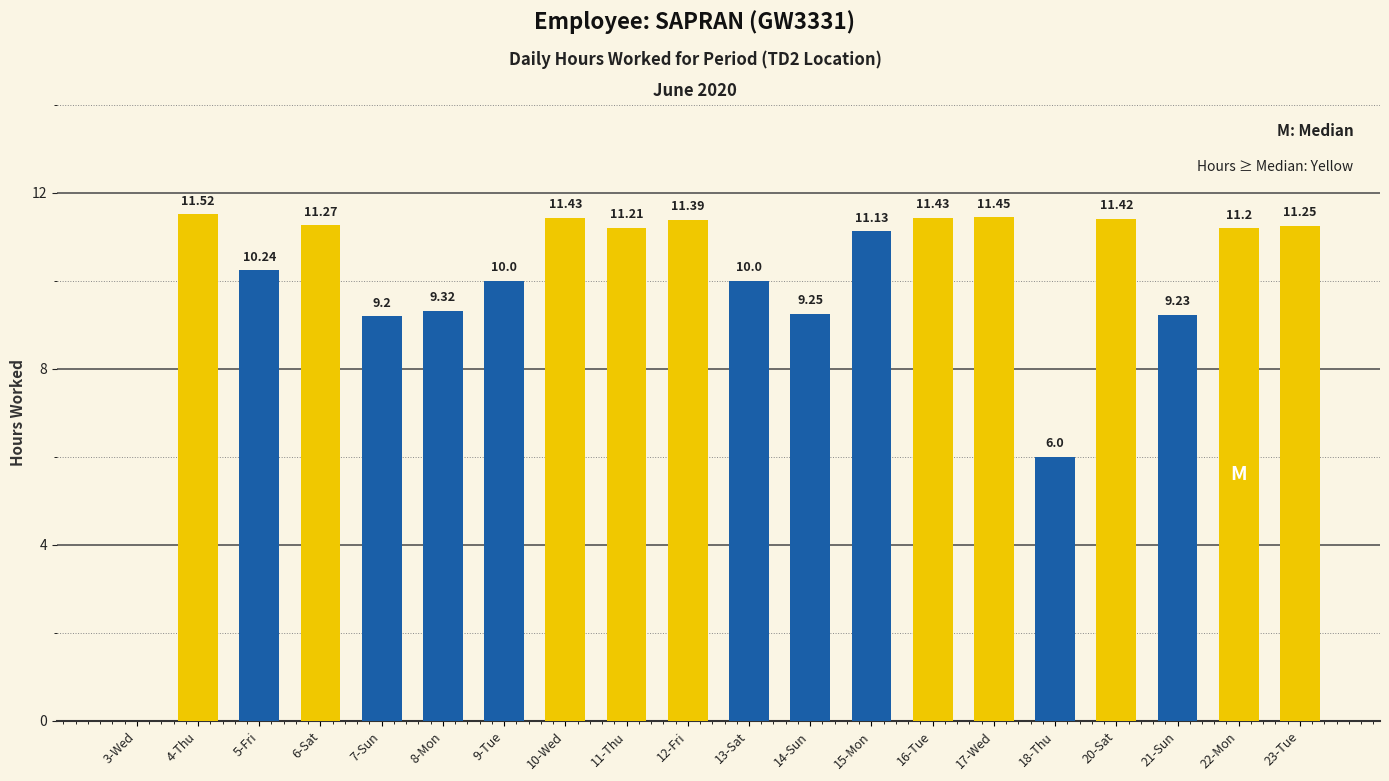

Are the bars horizontal?

No